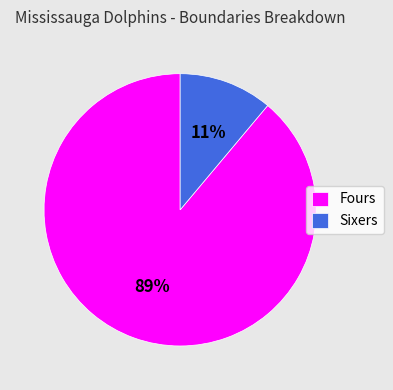

Does any single category account for the majority?

Yes